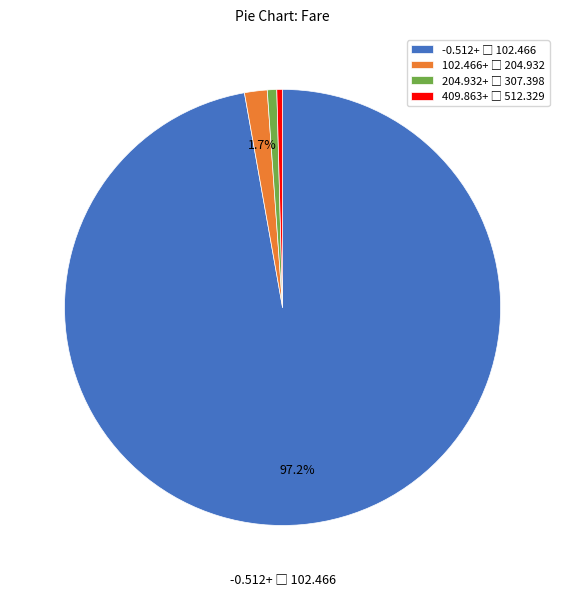

Does any single category account for the majority?

Yes